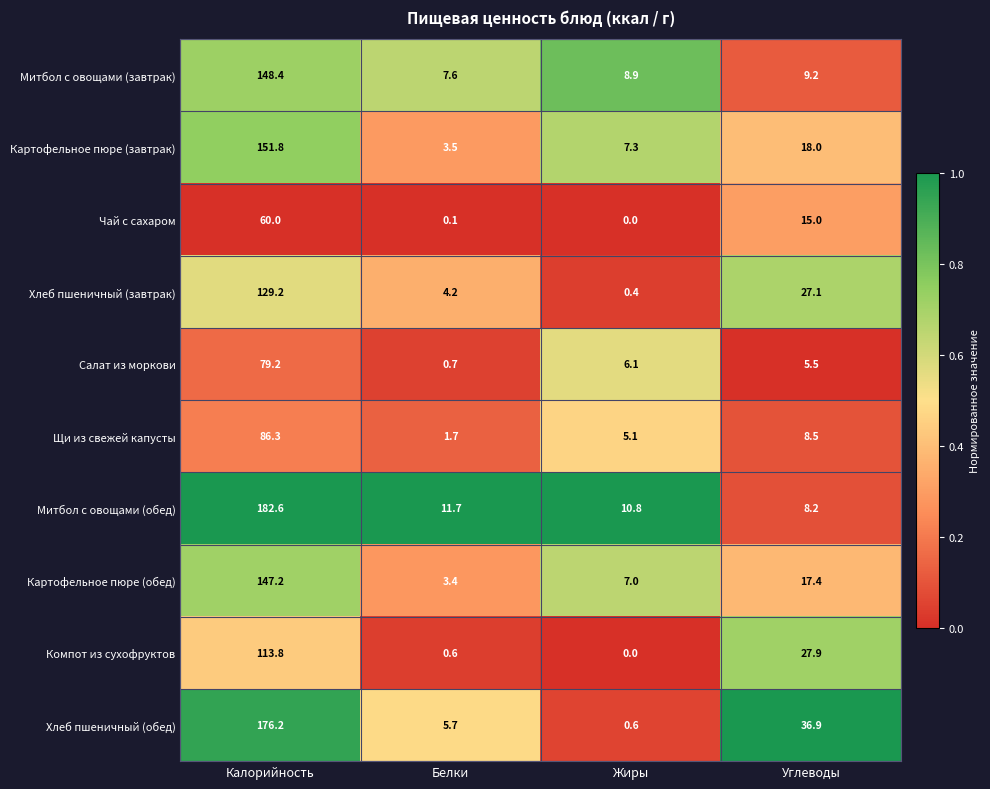

Which series has the largest total across all categories?

Хлеб пшеничный (обед)